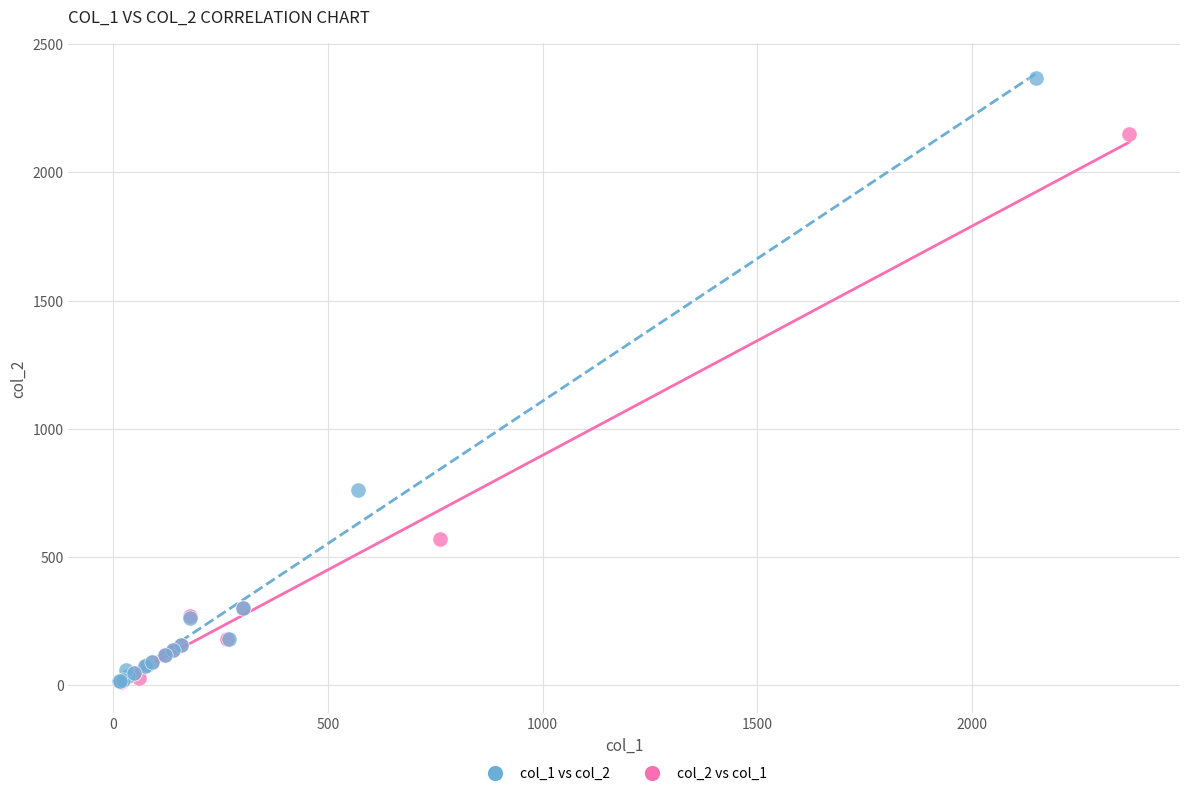

Which series contains the highest Y value?

col_1 vs col_2